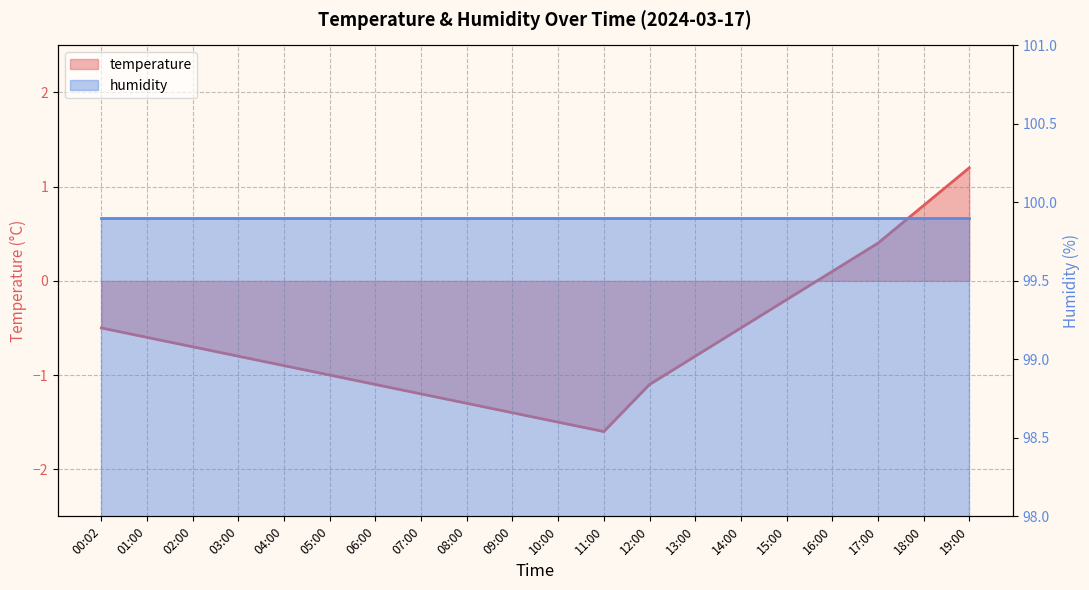

What is the average value?

-0.6